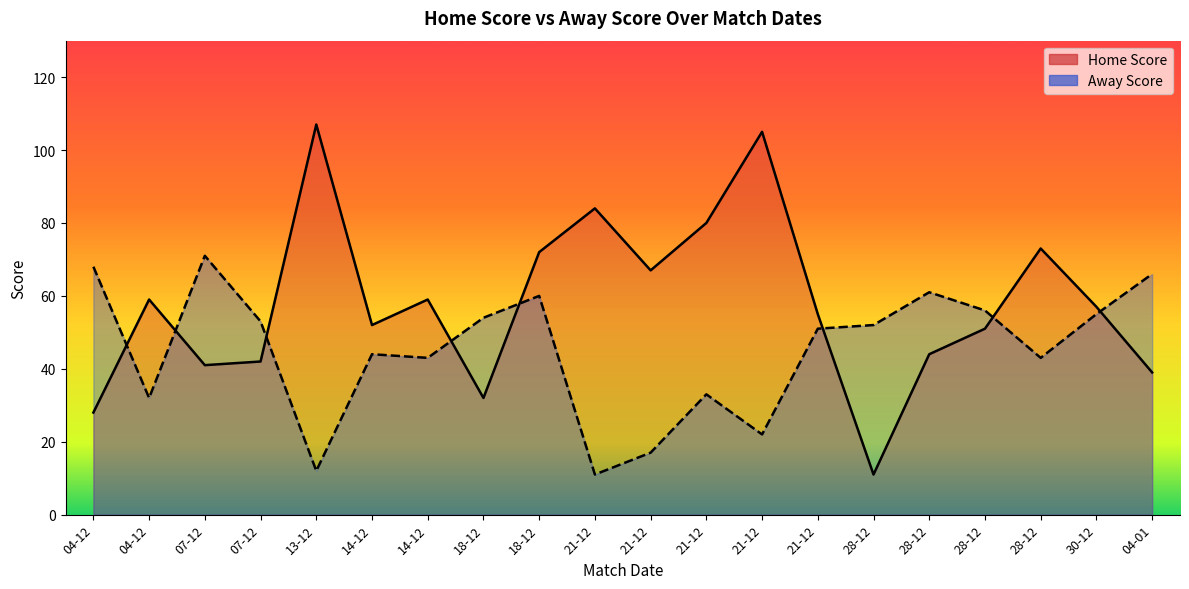

After their last crossing, which series has the higher values: Home Score or Away Score?

Away Score